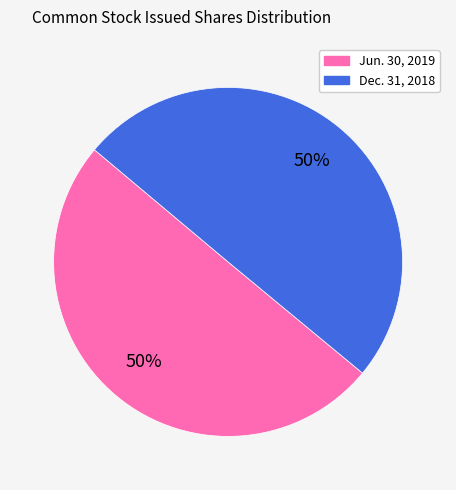

How many slices are in this pie chart?

2